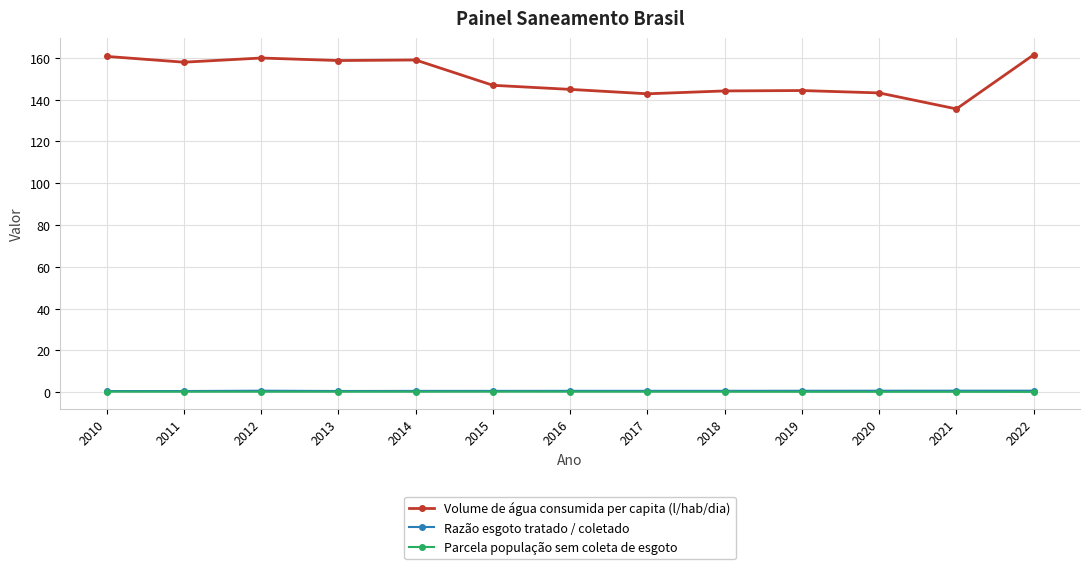

What is the sum of all Parcela população sem coleta de esgoto values?

3.2